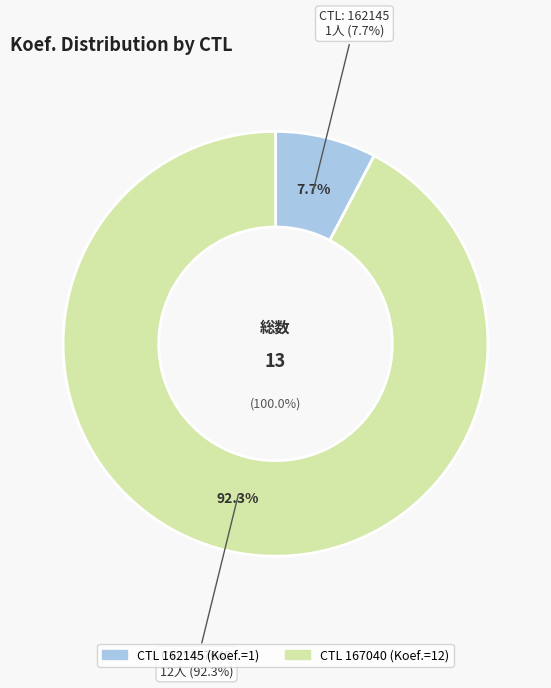

Which has a higher value, 167040 or 162145?

167040